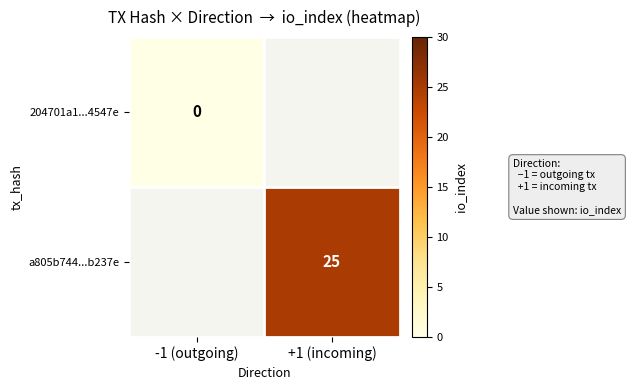

Is it true that a805b744...b237e equals 25 at +1 (incoming)?

True